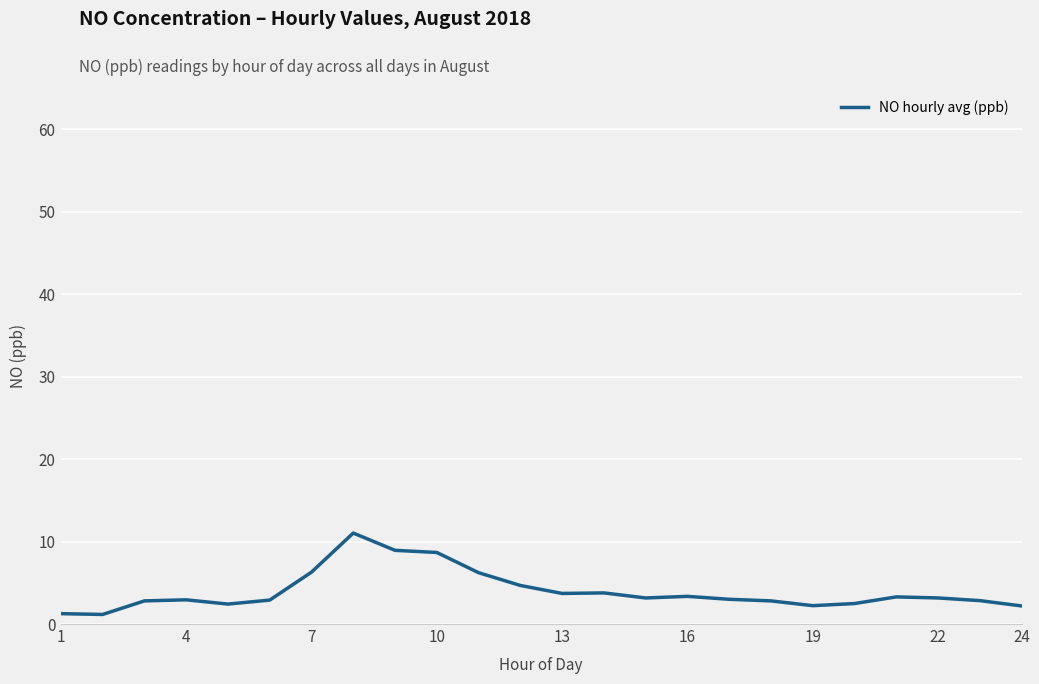

What is the difference between the maximum and minimum values?

9.9